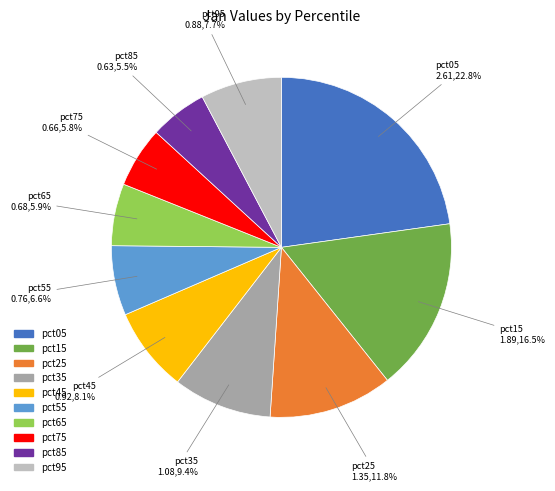

To the nearest percent, what is the difference between the largest and smallest slice percentages?

17%